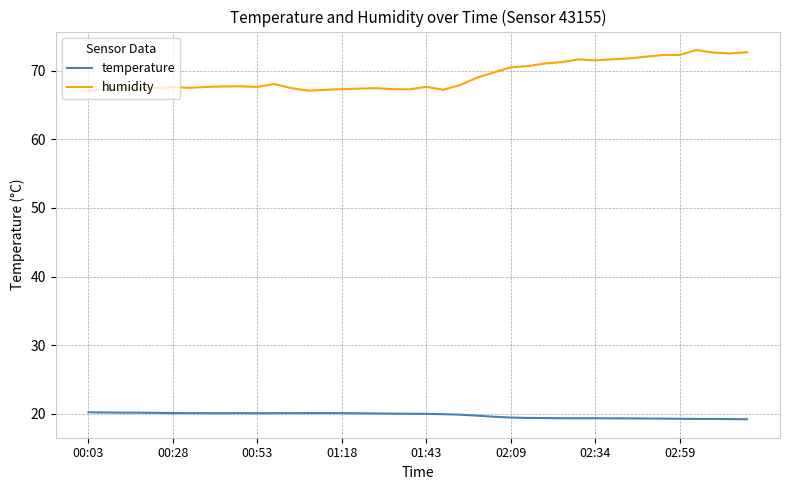

What is the smallest value displayed?

19.2